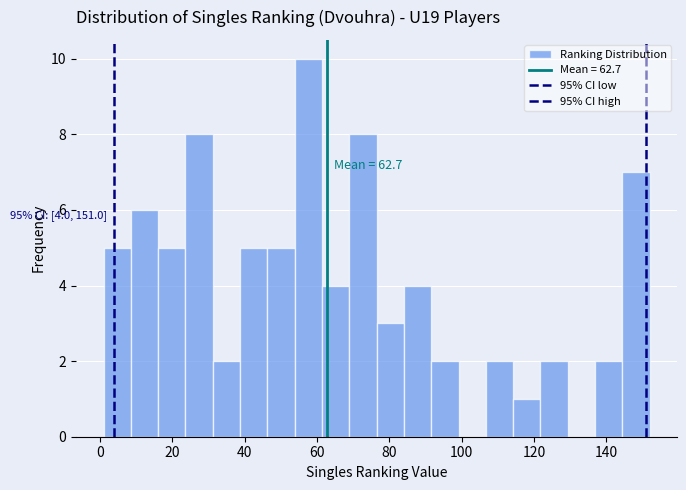

Around what value on the x-axis is the tallest bar? Give the approximate position of its centre, as read against the axis.

58